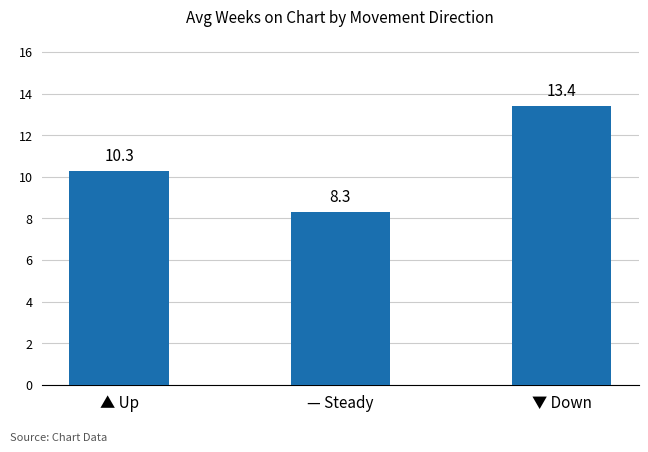

Reading left to right, extract all data points from this chart.

10.3	8.3	13.4